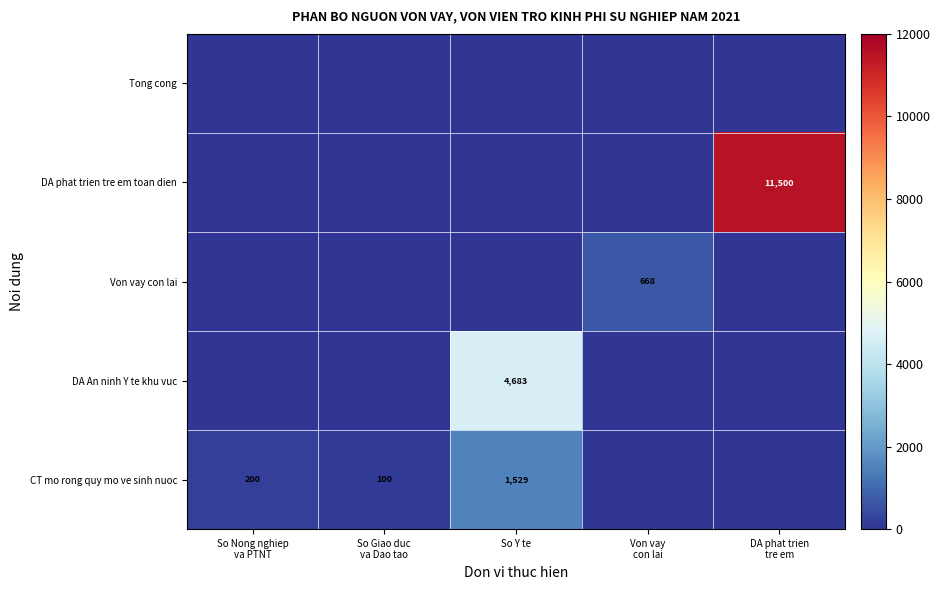

True or false: DA An ninh Y te khu vuc has a value of 6414 at So Y te.

False